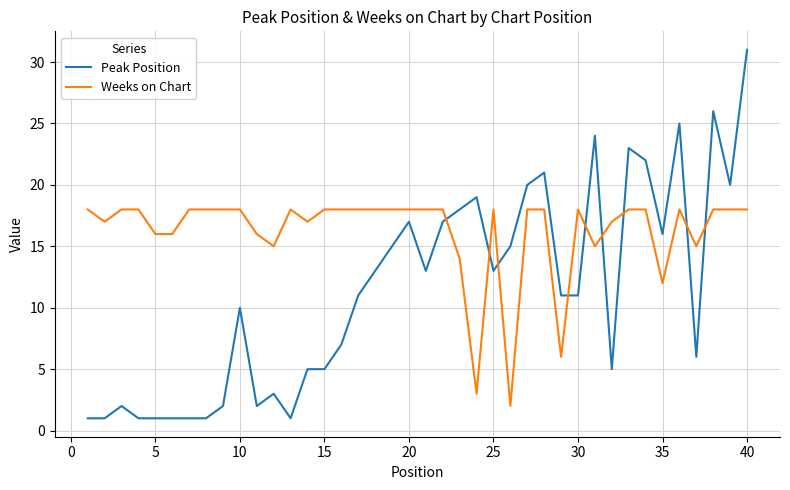

Which series has the widest spread of values?

Peak Position